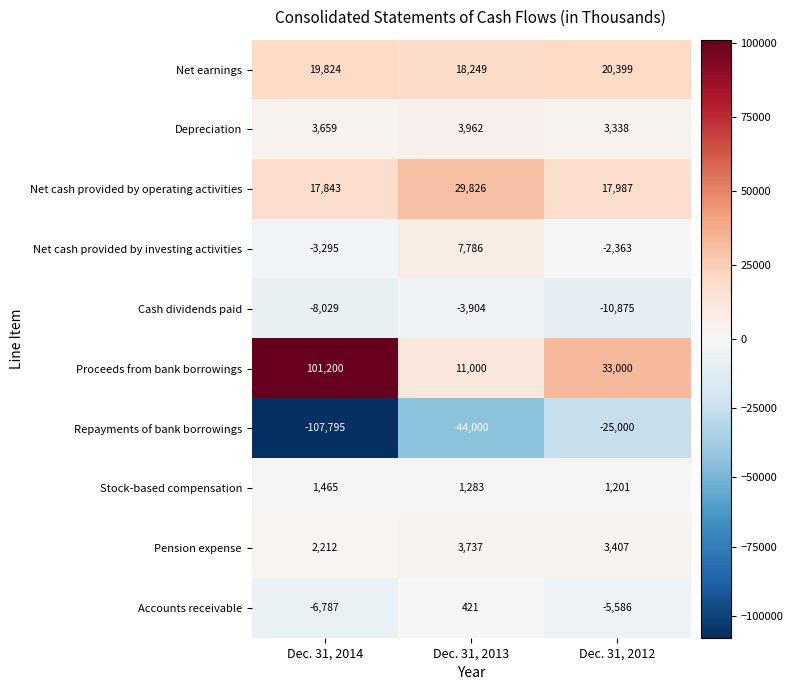

What is the total value across all series at Dec. 31, 2014?

20297